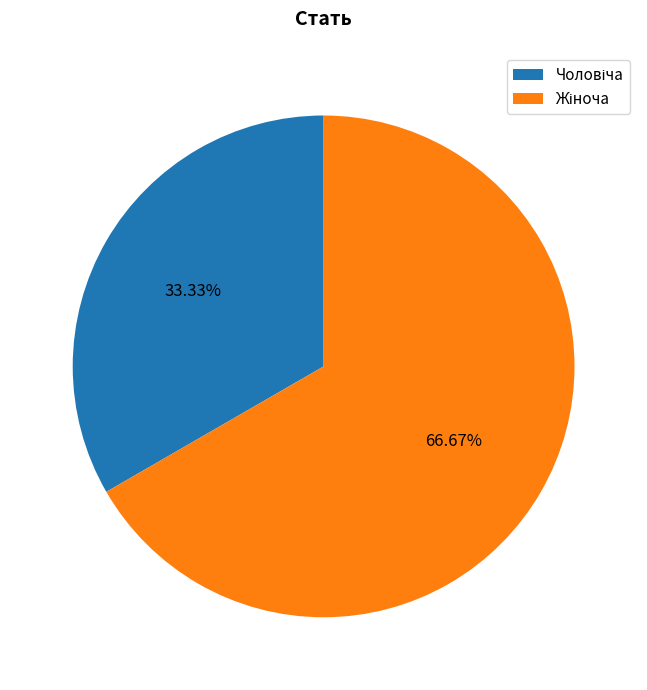

To the nearest percent, what is the difference between the largest and smallest slice percentages?

33%